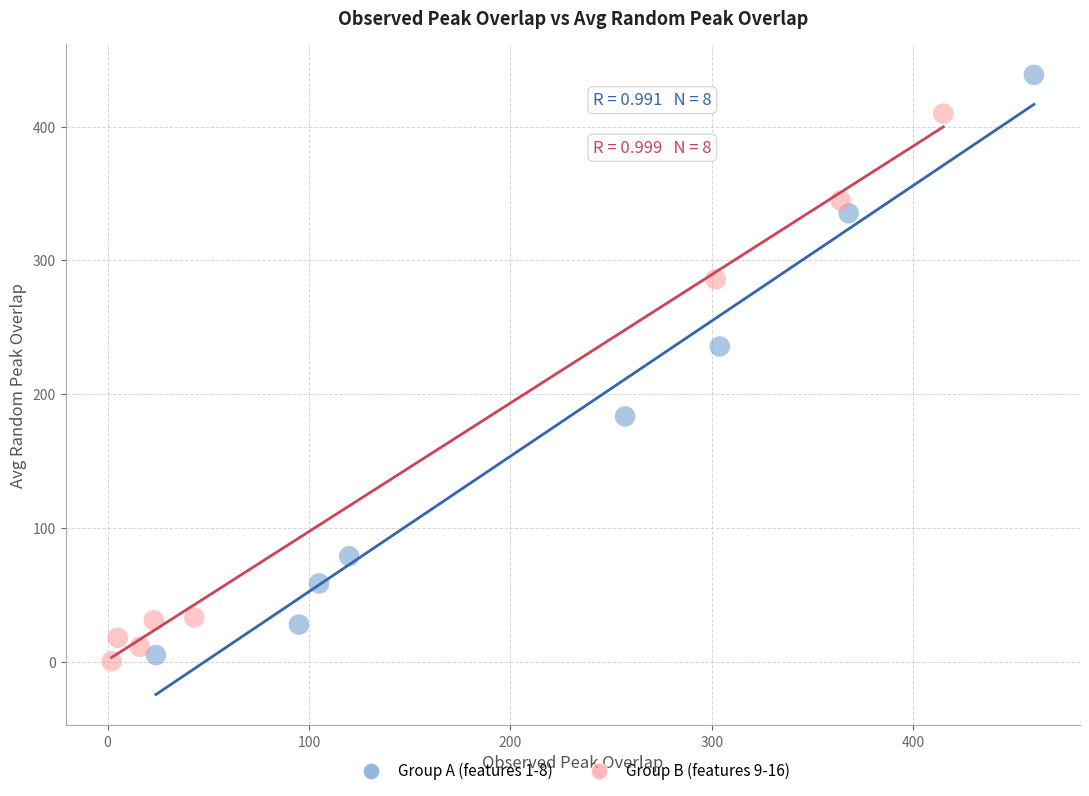

Which series contains the lowest Y value?

Group B (features 9-16)